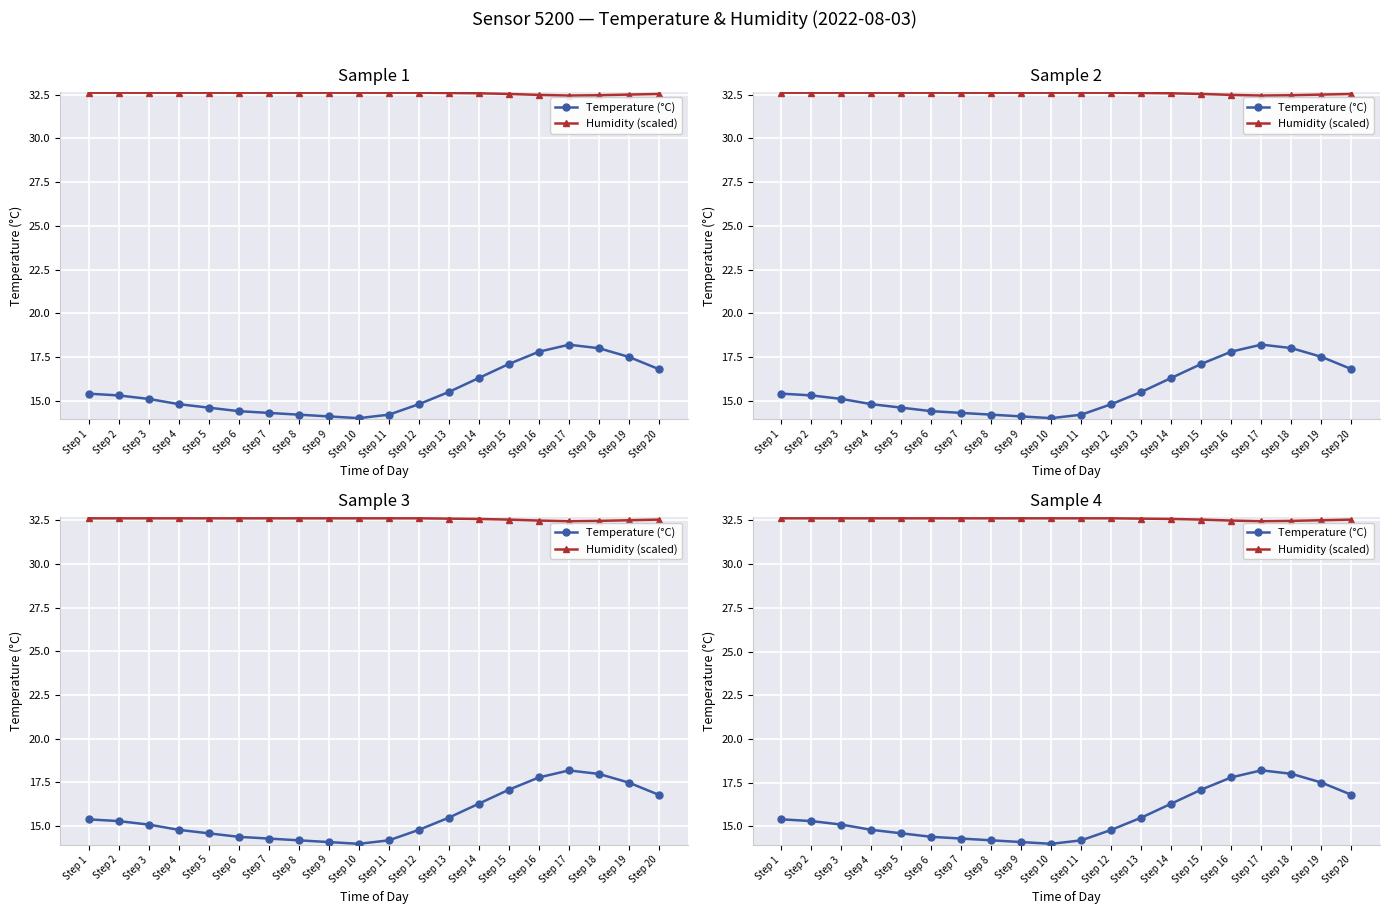

Which series has the widest spread of values?

Temperature (°C)